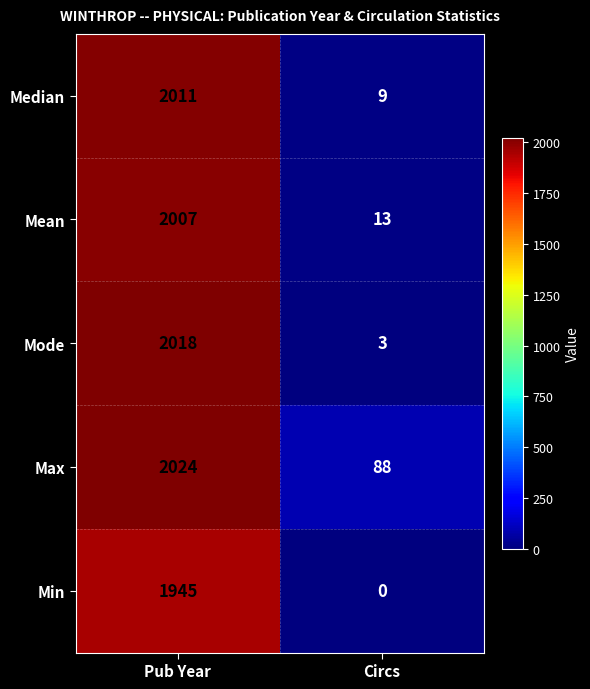

Between Pub Year and Circs, which series saw the biggest shift?

Mode